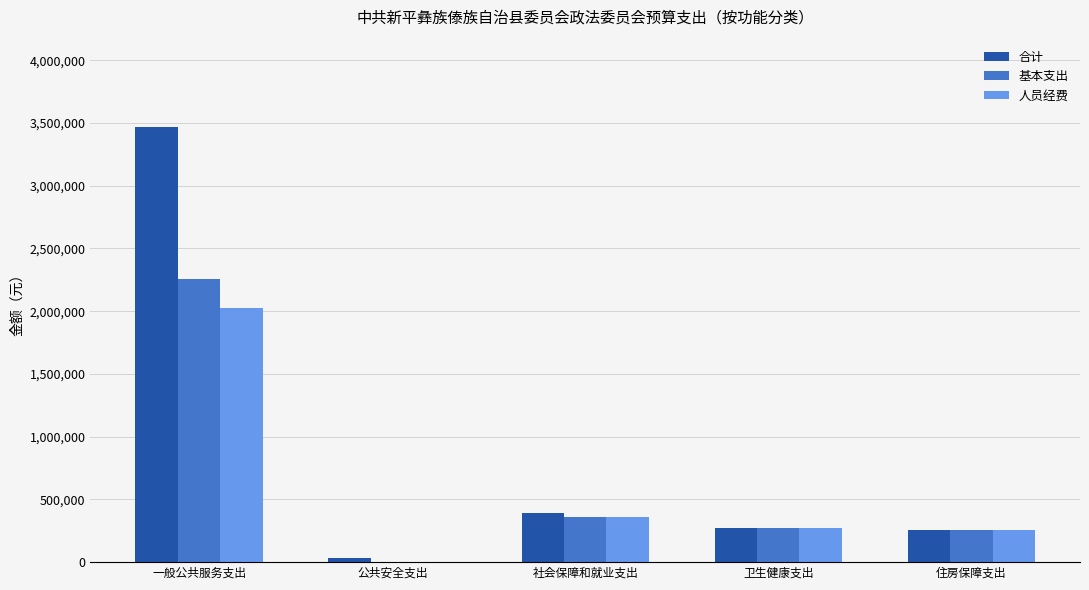

Is the value of 人员经费 at 住房保障支出 greater than the value of 合计 at 一般公共服务支出?

No